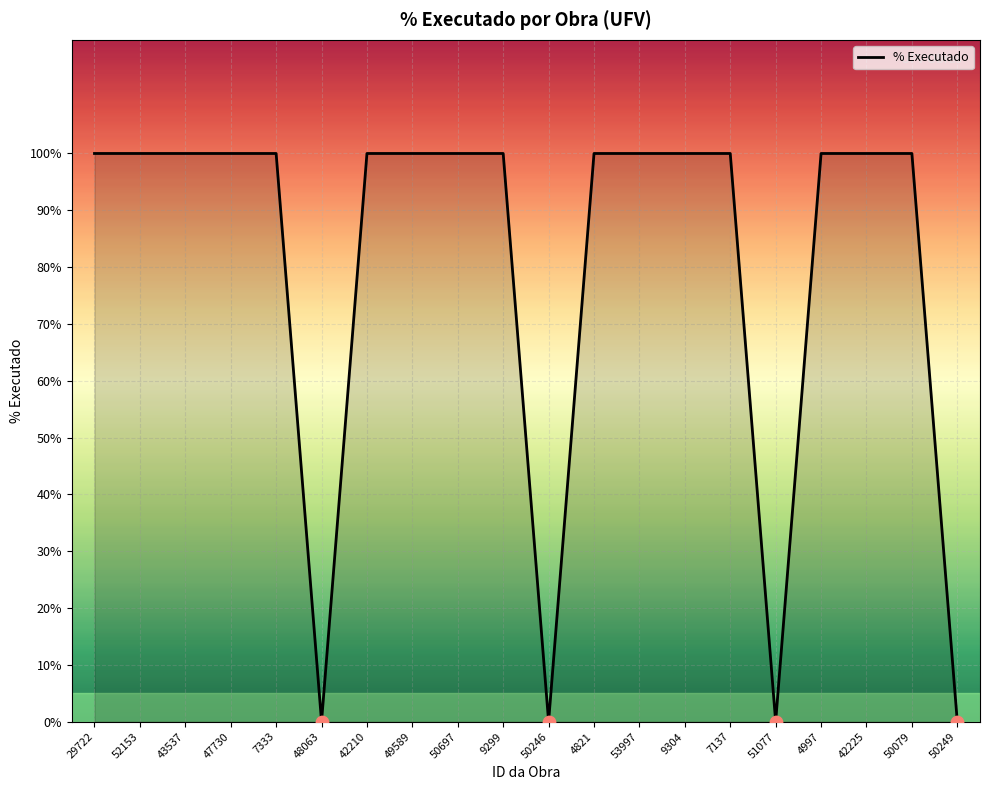

Between 4997 and 48063, which is larger?

4997